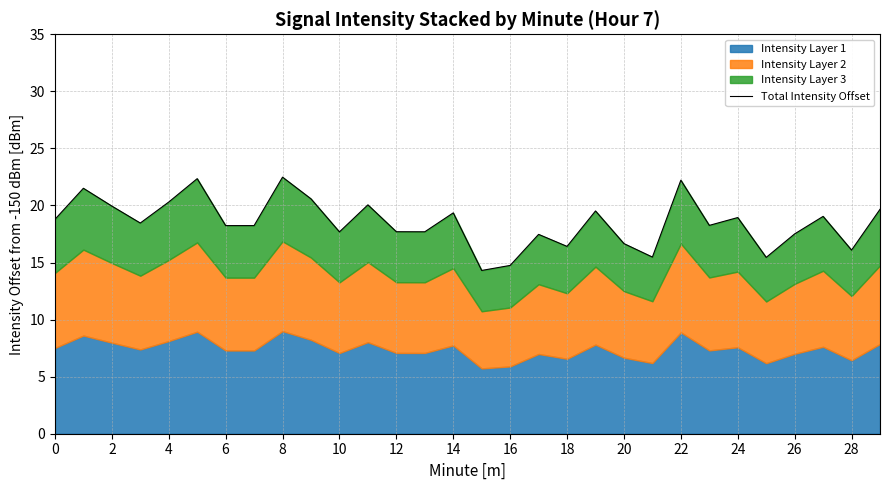

How many points are lower than both their immediate neighbors (excluding endpoints)?

10